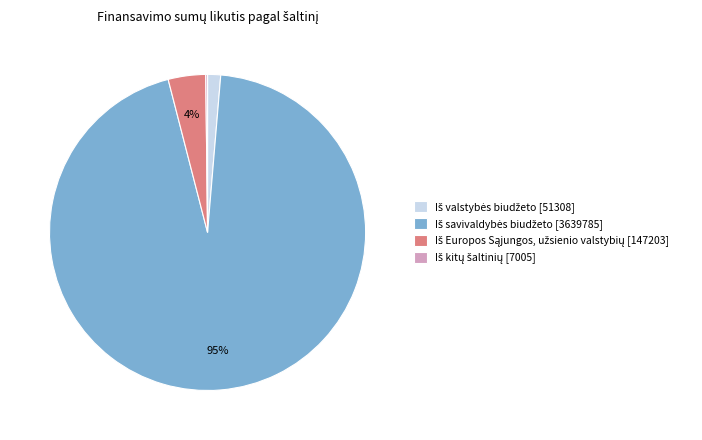

Is there a majority slice in this chart?

Yes